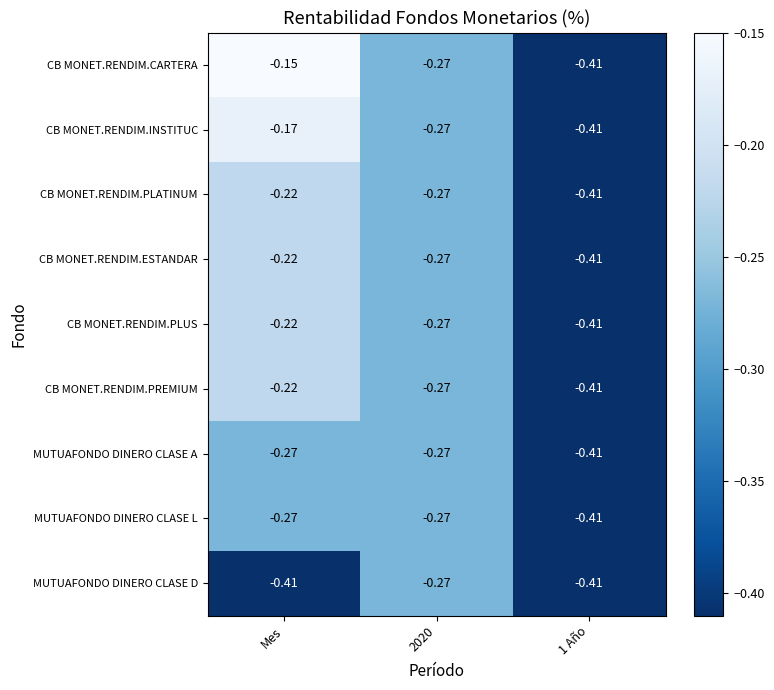

Which series has the widest spread of values?

CB MONET.RENDIM.CARTERA